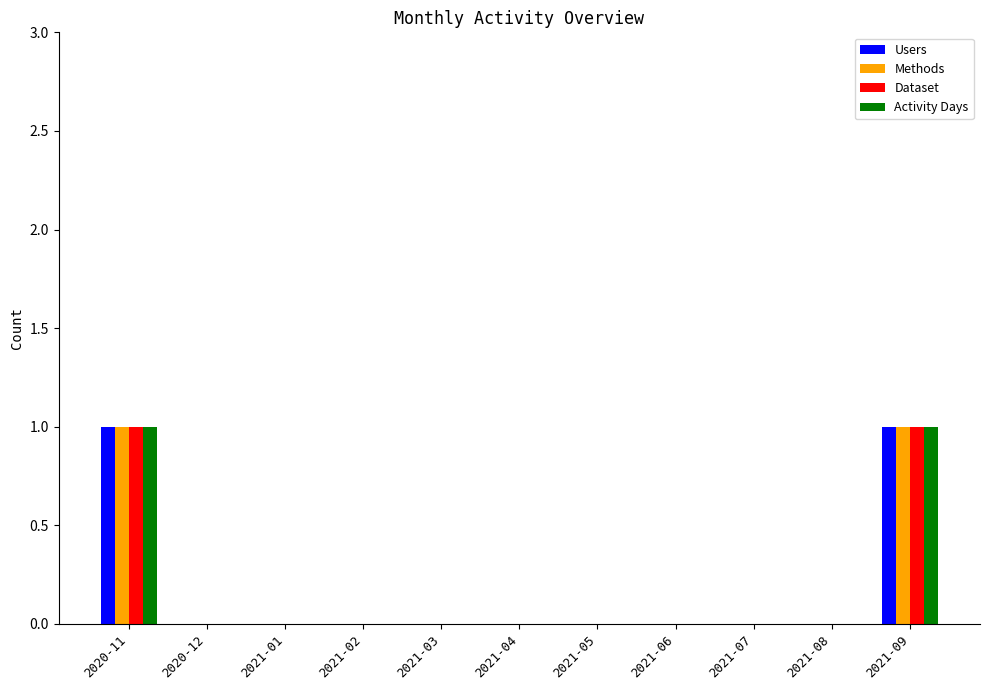

Is it true that Dataset equals 1 at 2021-06?

False